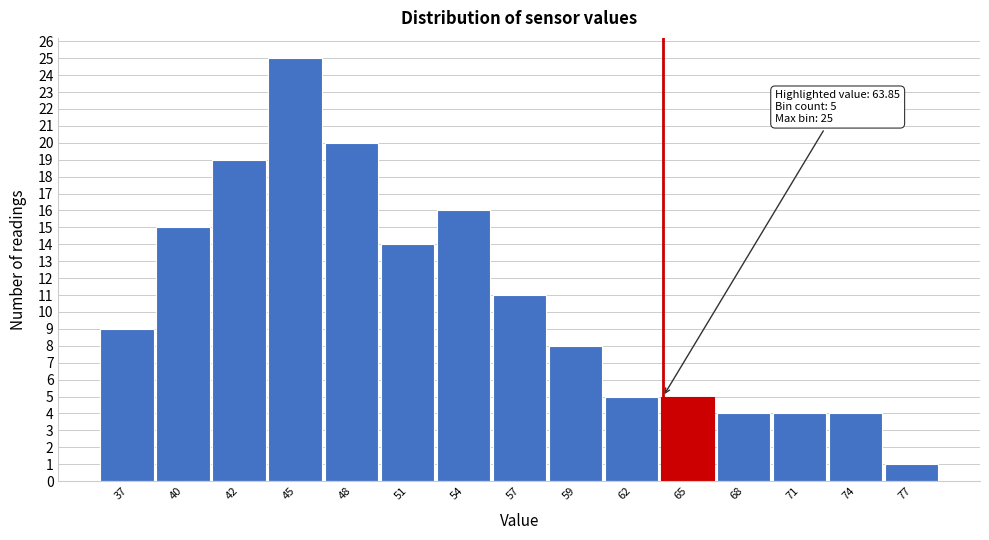

Reading left to right, extract all data points from this chart.

9	15	19	25	20	14	16	11	8	5	5	4	4	4	1